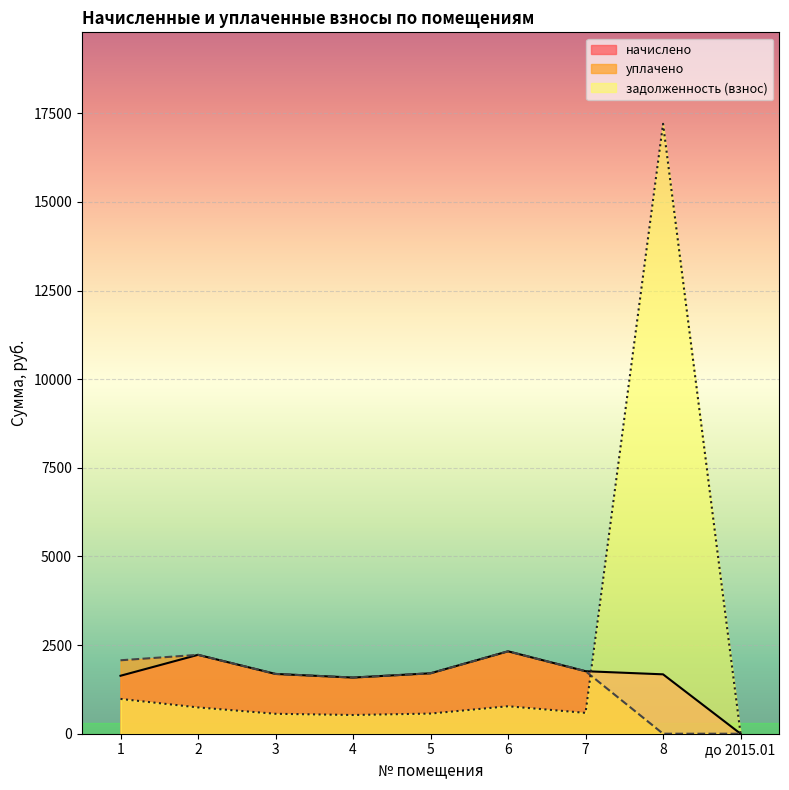

How many intersections are there between задолженность (взнос) and начислено?

1